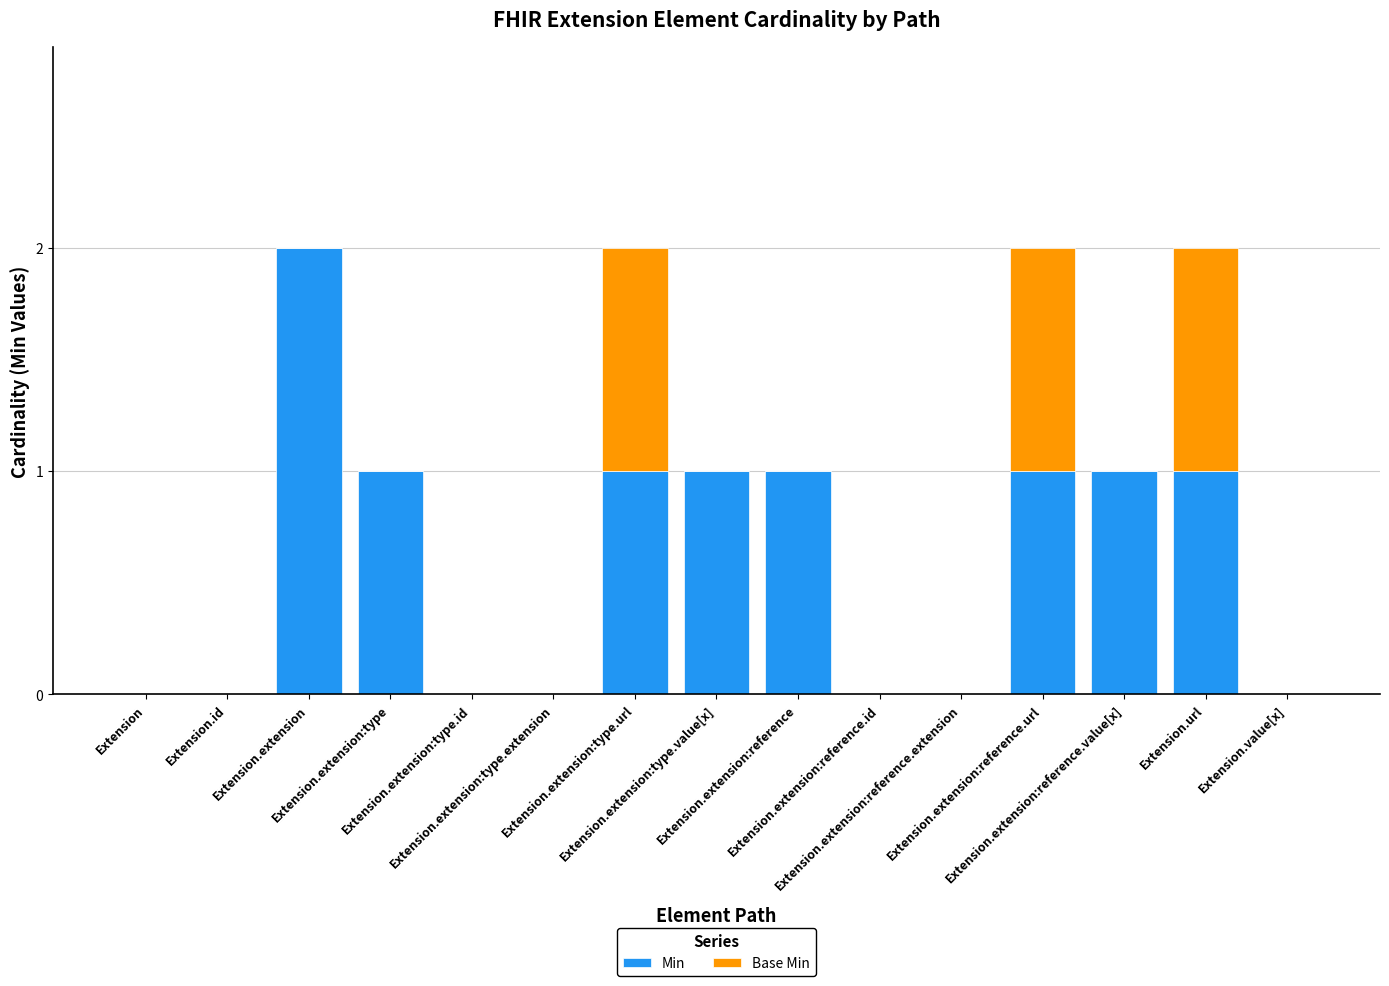

What is the sum of all Min values?

9